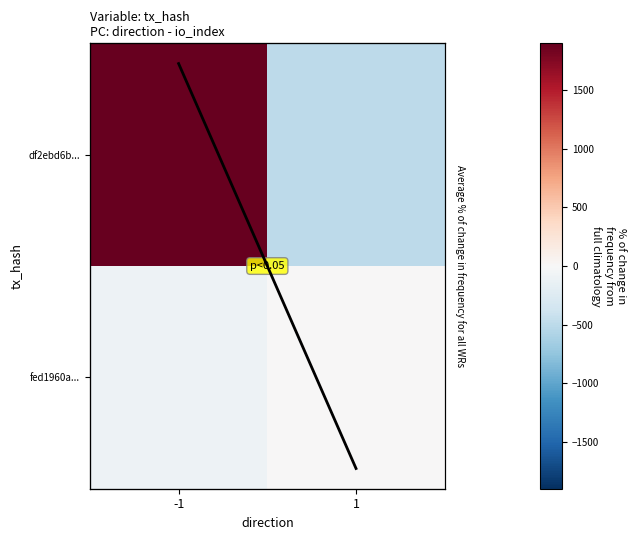

Which has a higher value, 1 or -1?

-1